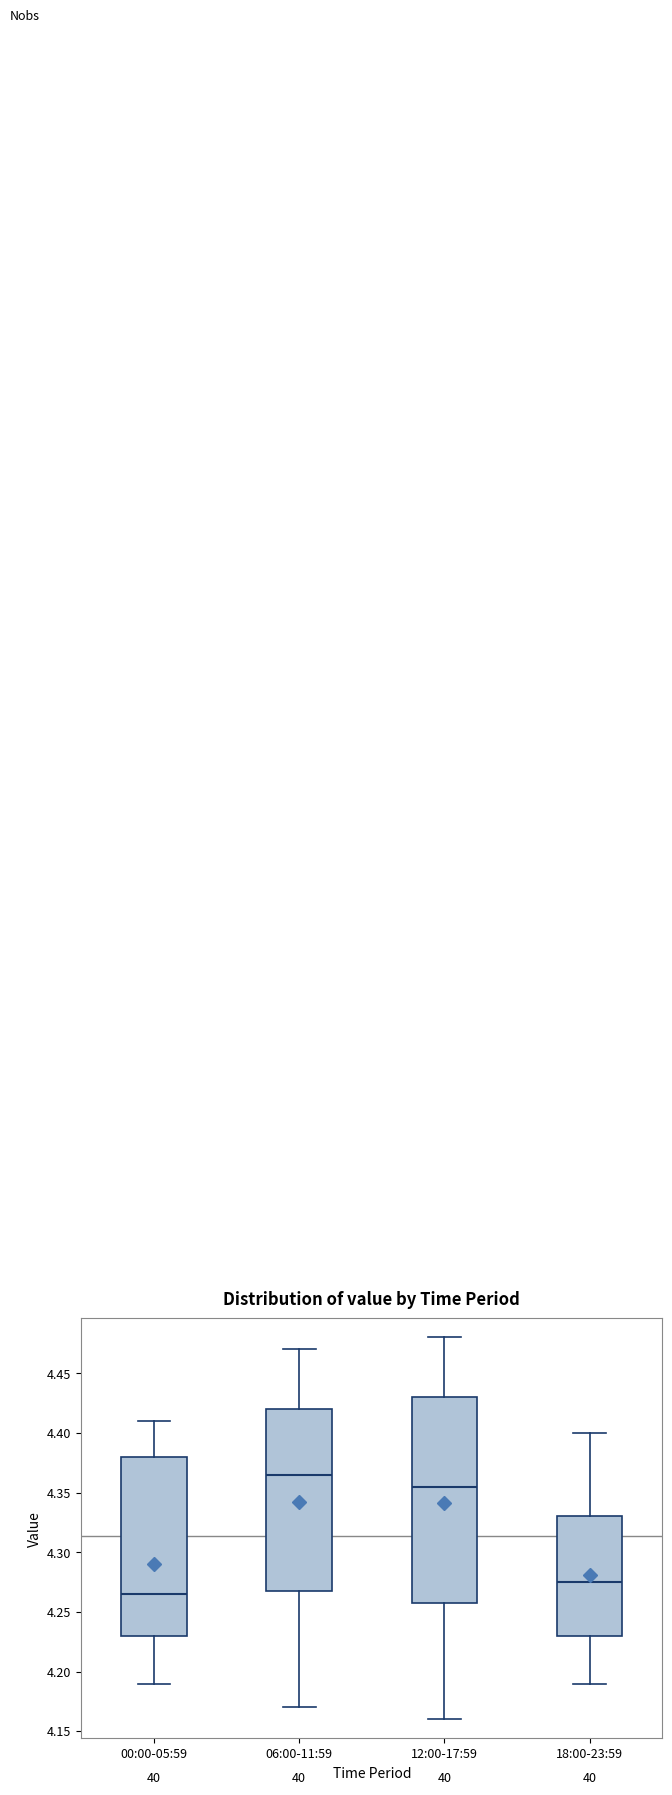

Where is the upper edge of the box for 06:00-11:59 on the y-axis? The values are not printed on the chart, so give them approximately, as read against the axis.

4.420